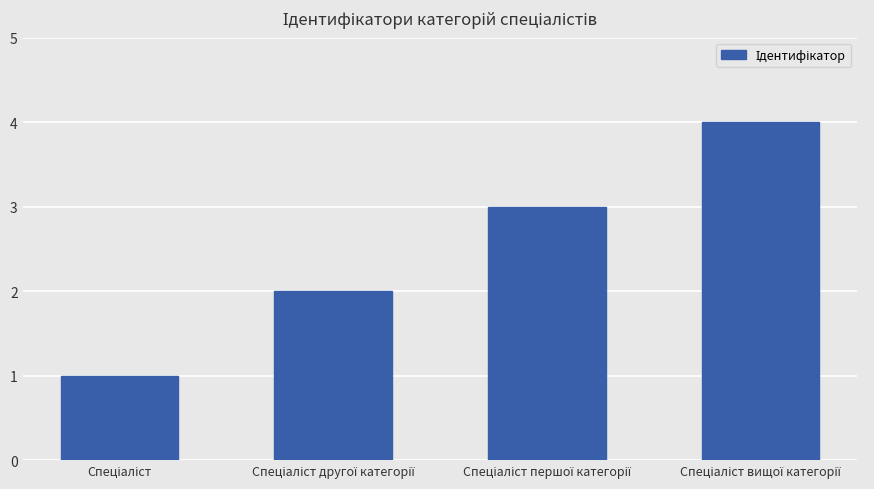

What is the maximum value shown in the chart?

4